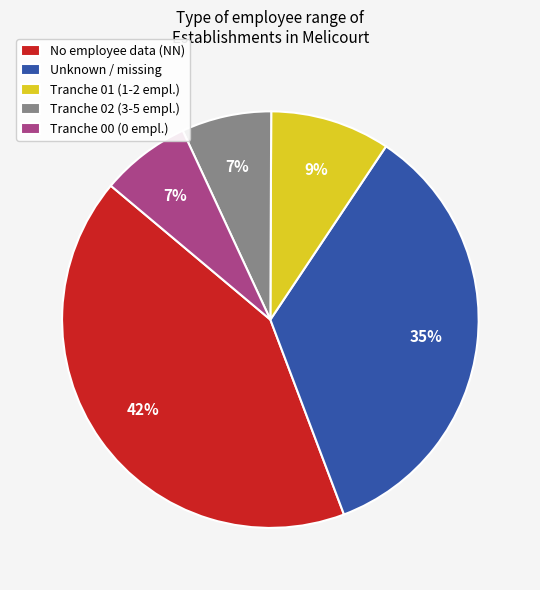

Which slice is the largest?

No employee data (NN)